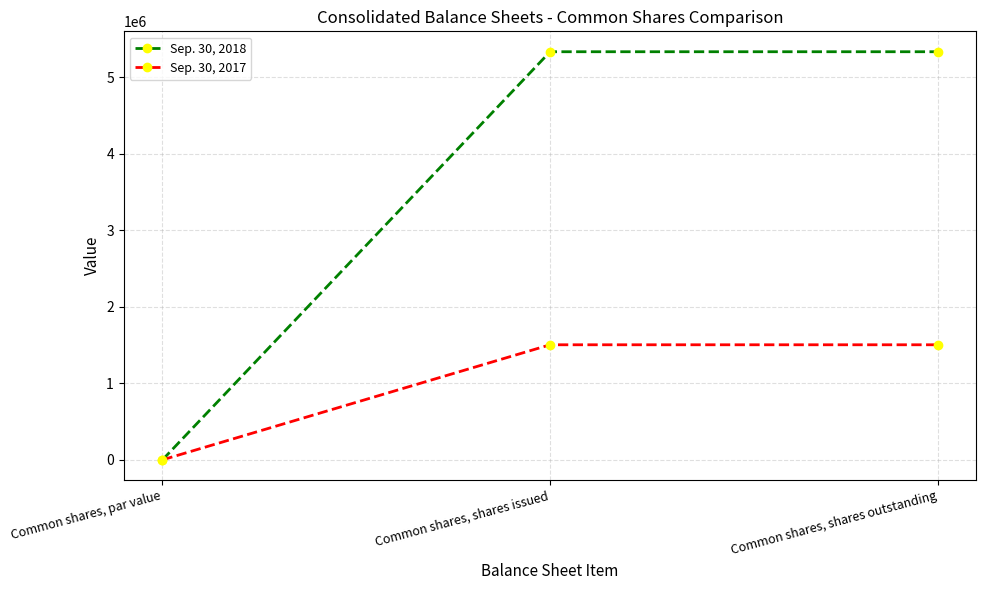

What is the difference between the maximum and minimum values in the Sep. 30, 2018 series?

5330715